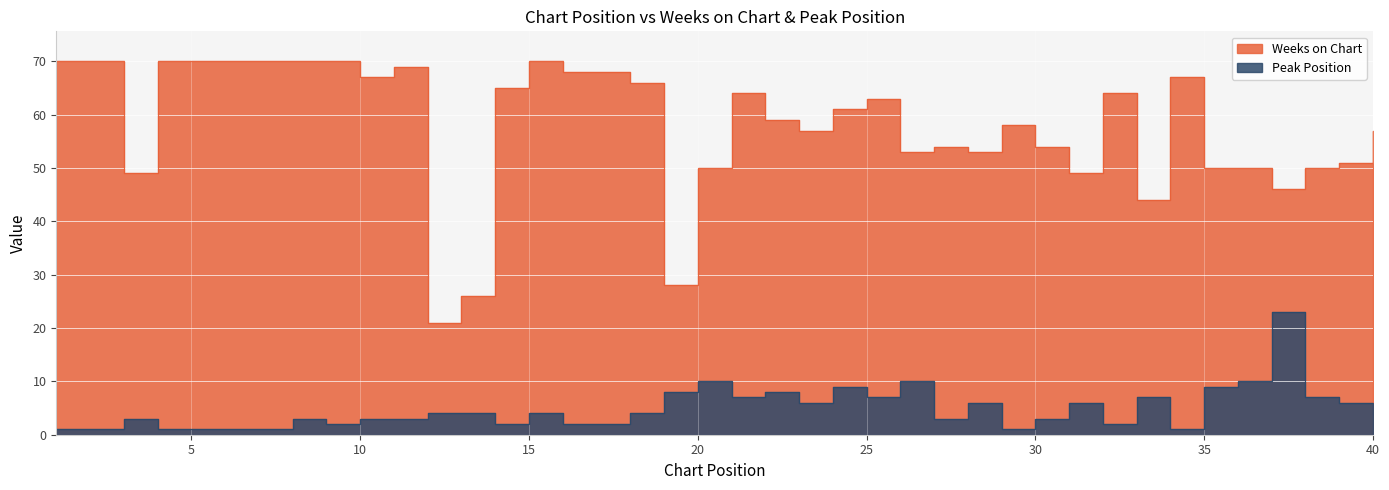

What is the difference between the maximum and minimum values in the Weeks on Chart series?

49